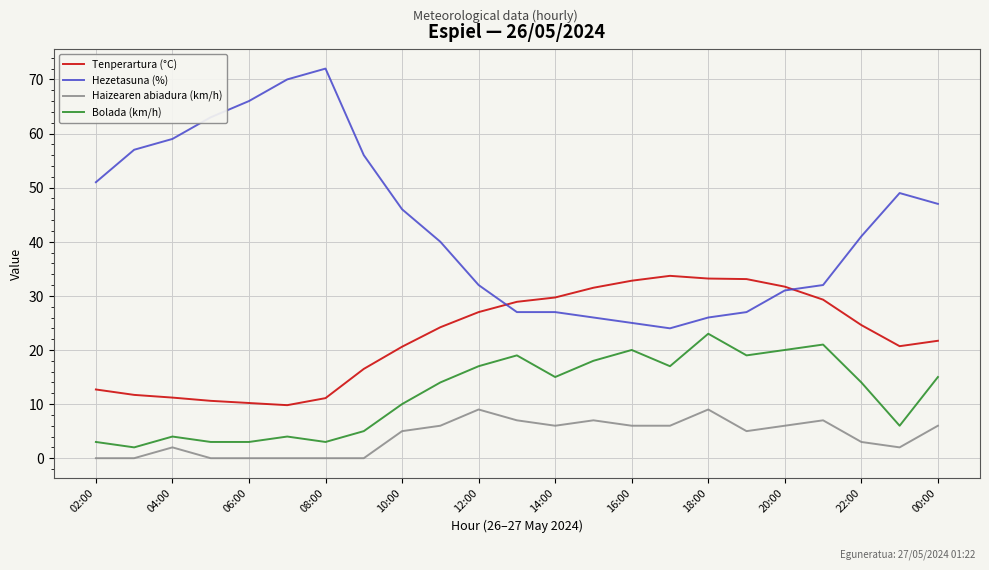

True or false: Hezetasuna (%) and Bolada (km/h) intersect in this chart.

False